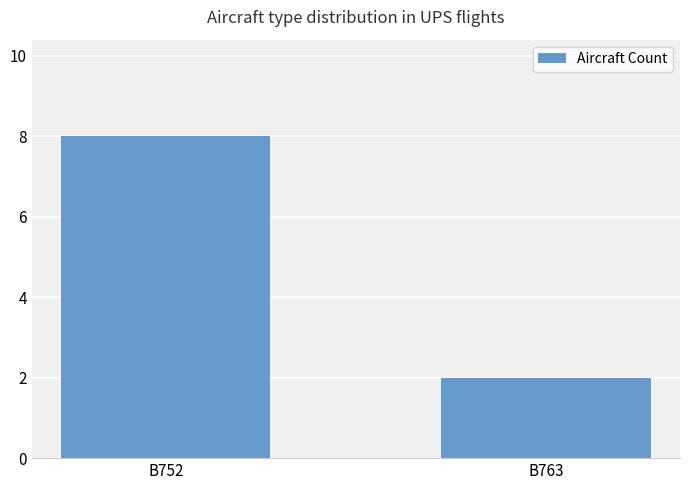

The value at B752 is 4. True or false?

False